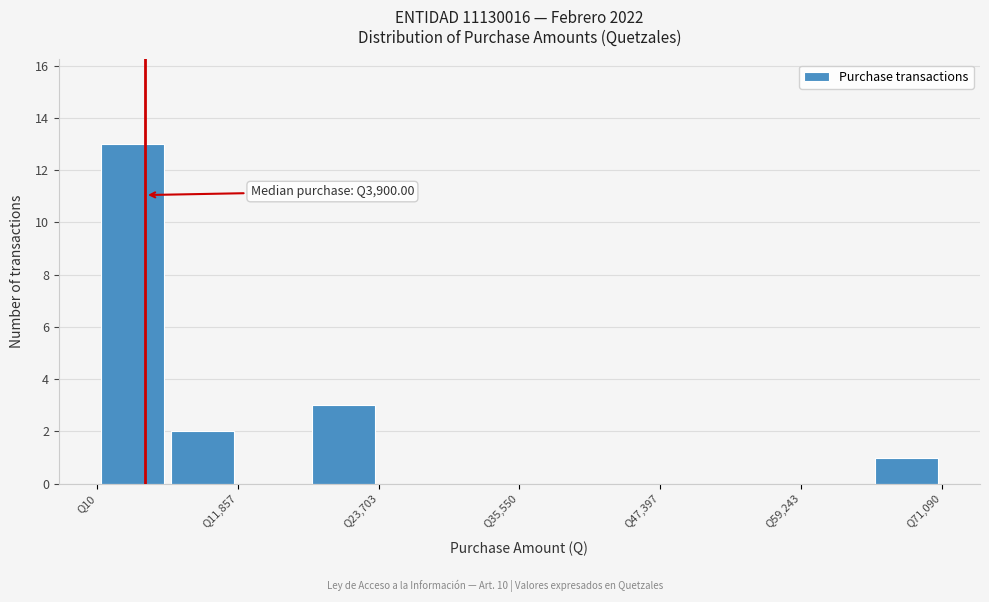

Read against the x-axis, roughly where is the centre of the tallest bar?

2000